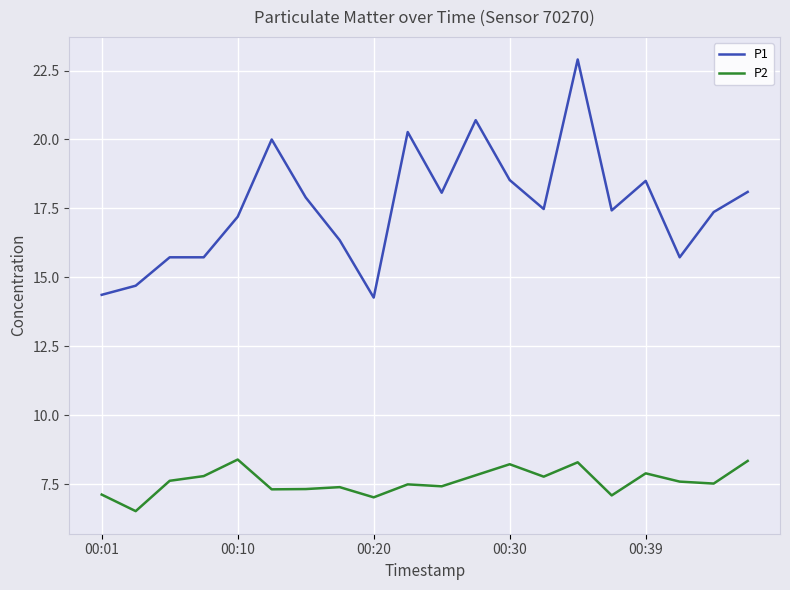

What are all the series names shown in the legend?

P1, P2